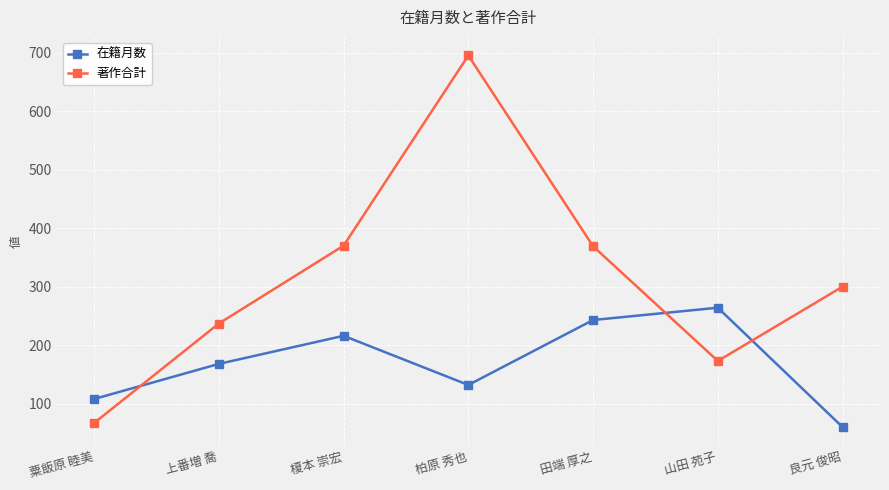

How many data points in 著作合計 are less than 300?

3